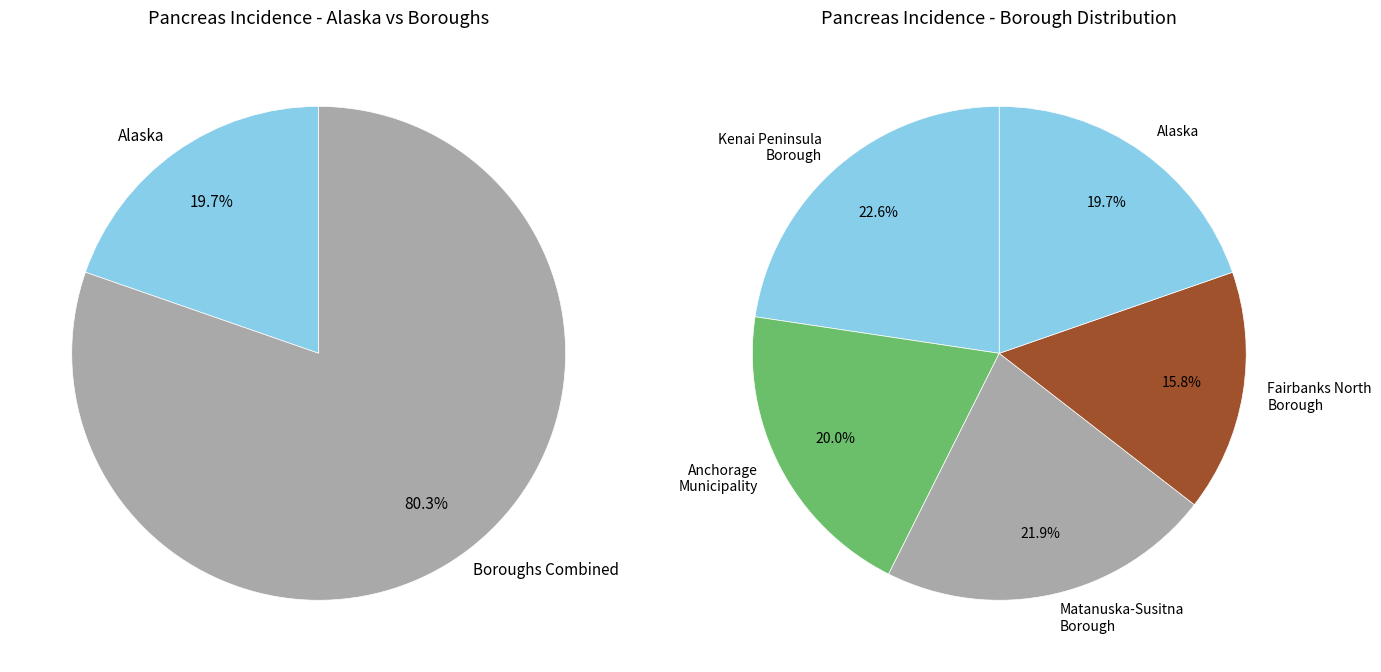

Does Kenai Peninsula Borough account for over 50% of the chart?

No